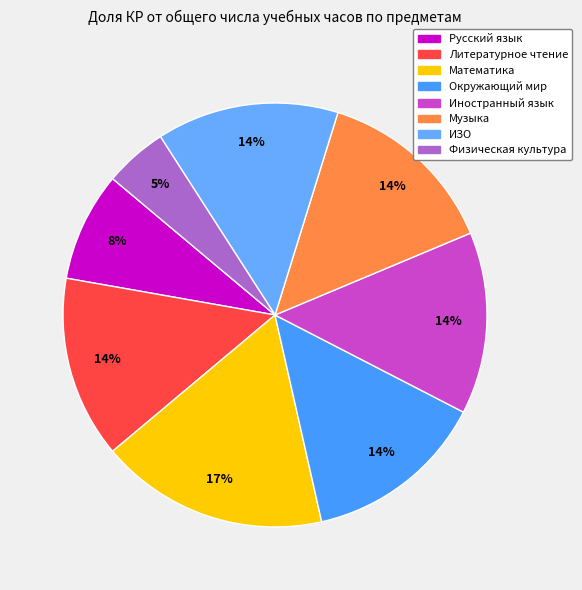

Does Музыка represent more than half of the total?

No